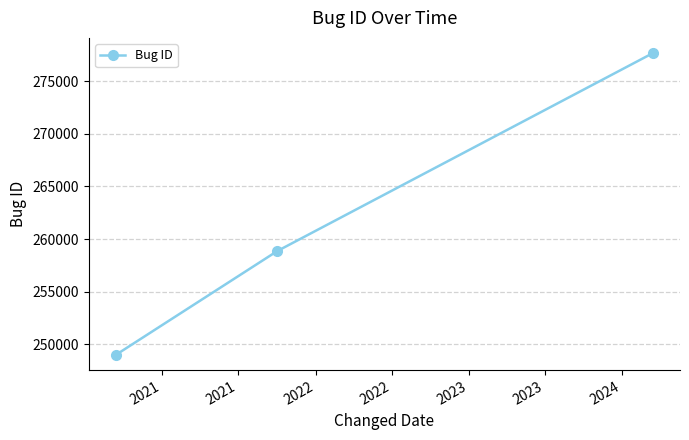

What is the average value?

261838